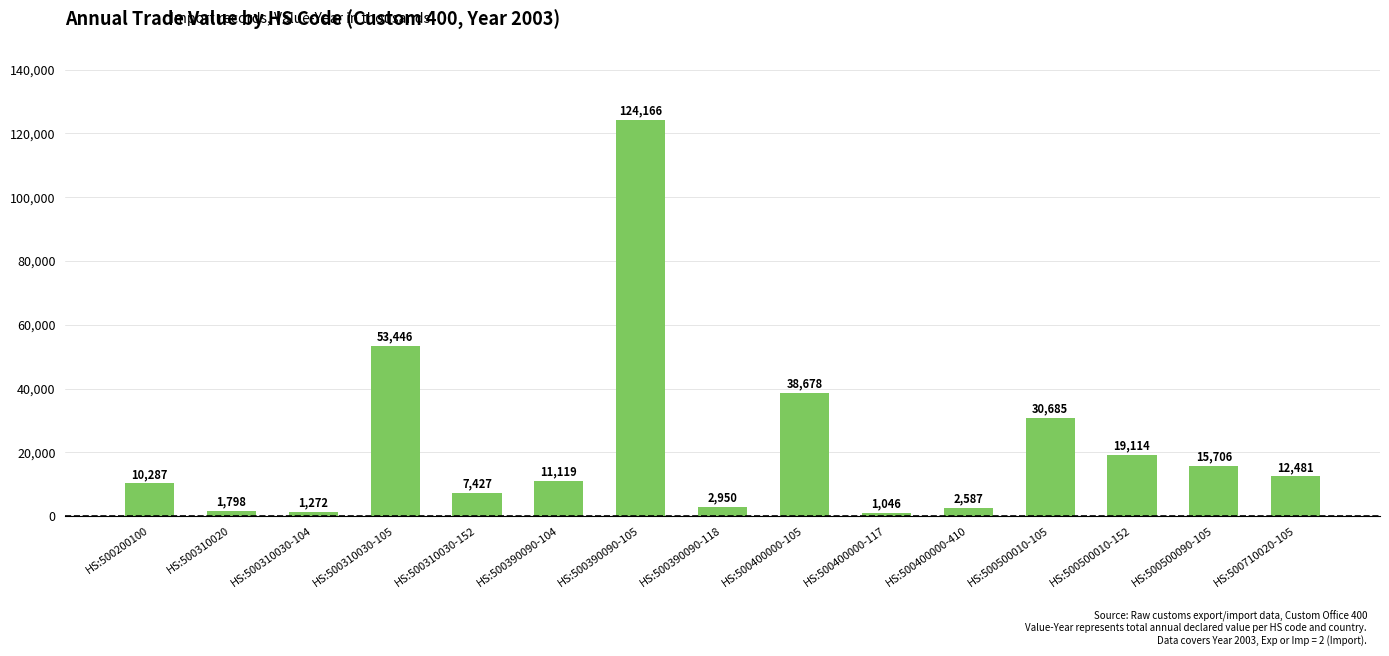

Reading right to left, list all the values displayed in this chart.

HS:500710020-105=12481	HS:500500090-105=15706	HS:500500010-152=19114	HS:500500010-105=30685	HS:500400000-410=2587	HS:500400000-117=1046	HS:500400000-105=38678	HS:500390090-118=2950	HS:500390090-105=124166	HS:500390090-104=11119	HS:500310030-152=7427	HS:500310030-105=53446	HS:500310030-104=1272	HS:500310020=1798	HS:500200100=10287